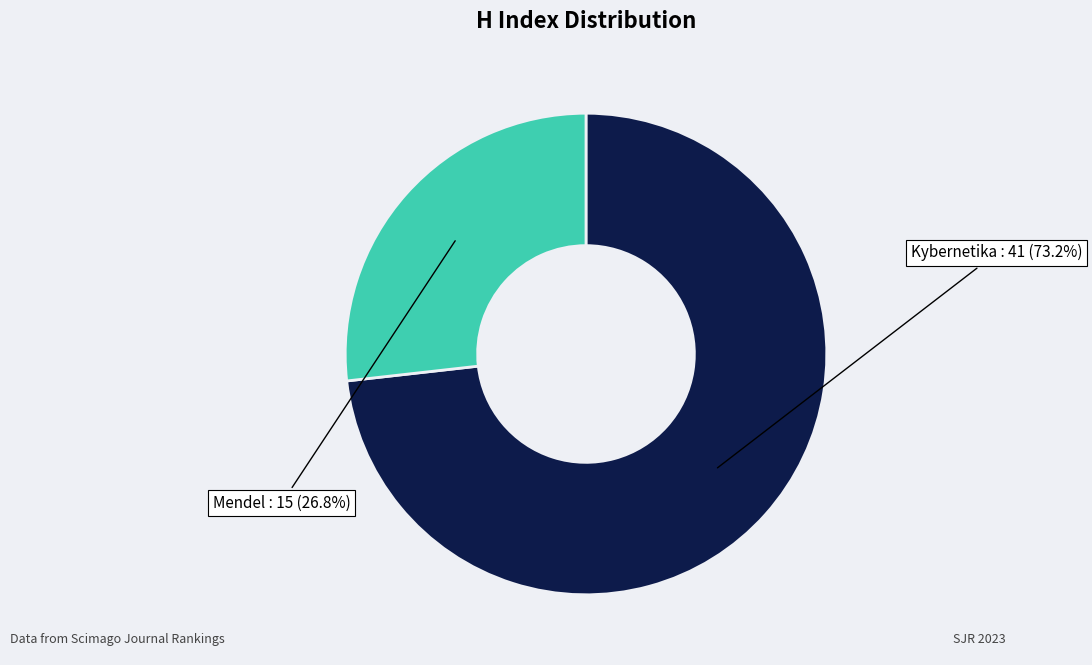

Is there any slice that represents more than half of the pie?

Yes